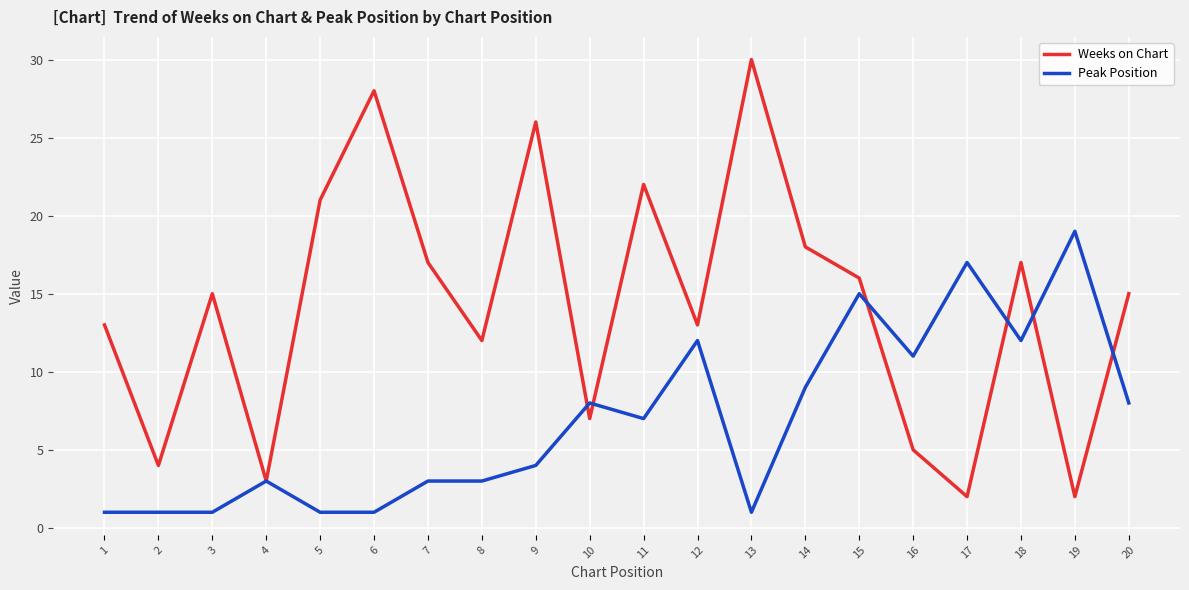

List the series in order of their peak value, highest first.

Weeks on Chart, Peak Position